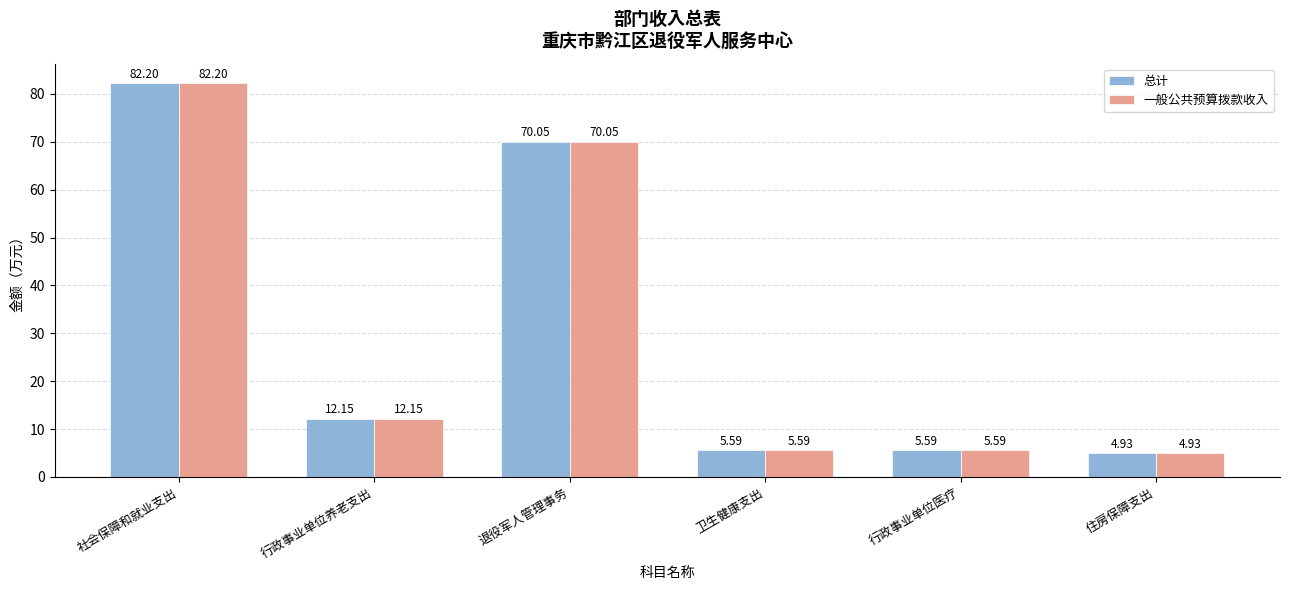

At which category is the sum across all series the highest?

社会保障和就业支出